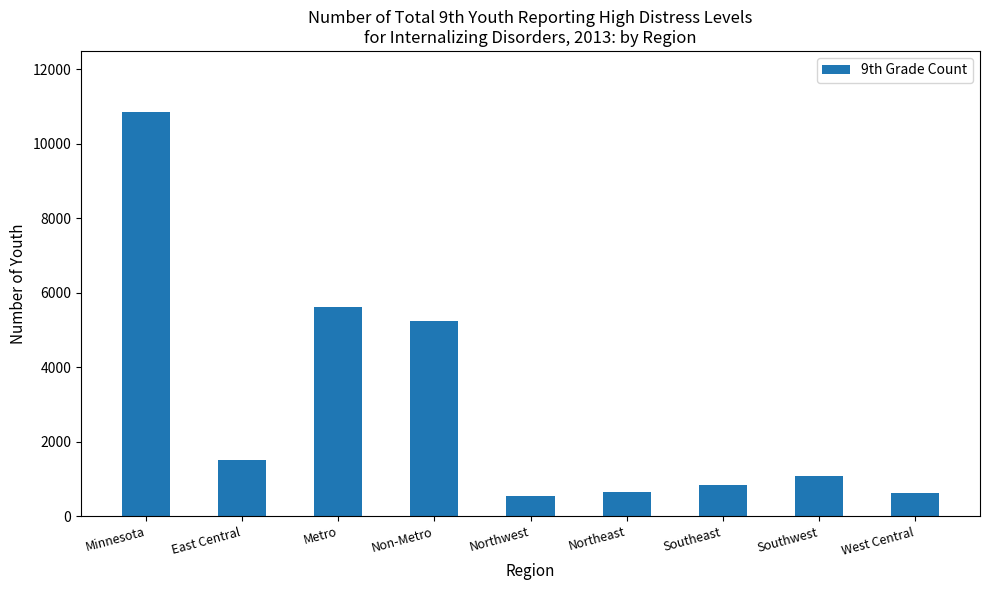

What is the value of the 6th bar from the left?

650